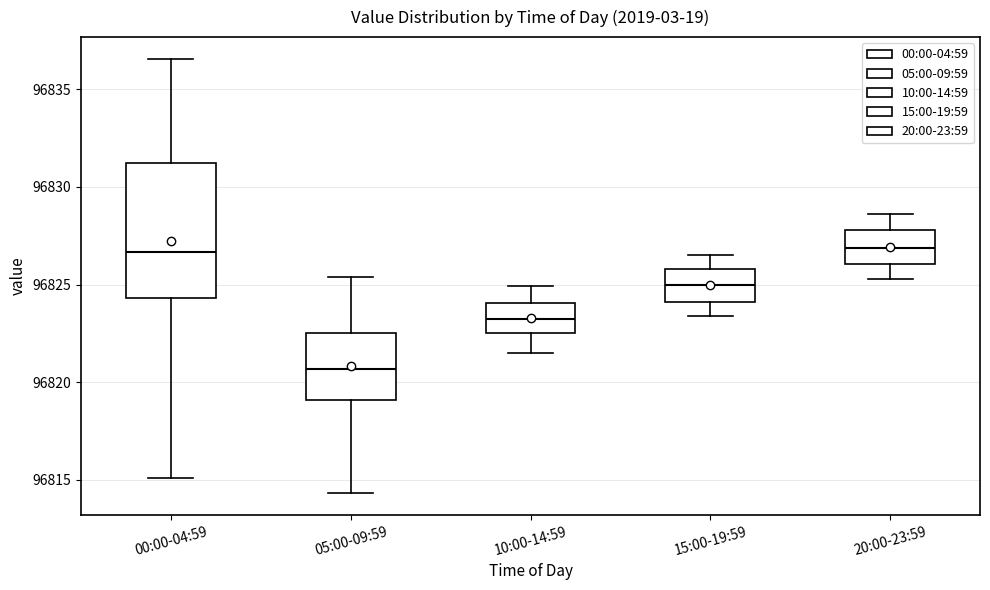

Reading left to right, transcribe this box plot: for each box, give where its median line is, the range the box spans, and where its two whiskers end, as read against the y-axis. The values are not printed on the chart, so give them approximately, as read against the axis.

00:00-04:59: median 96826.5, box 96824.5 to 96831.0, whiskers 96815.0 to 96836.5
05:00-09:59: median 96820.5, box 96819.0 to 96822.5, whiskers 96814.5 to 96825.5
10:00-14:59: median 96823.5, box 96822.5 to 96824.0, whiskers 96821.5 to 96825.0
15:00-19:59: median 96825.0, box 96824.0 to 96826.0, whiskers 96823.5 to 96826.5
20:00-23:59: median 96827.0, box 96826.0 to 96828.0, whiskers 96825.5 to 96828.5